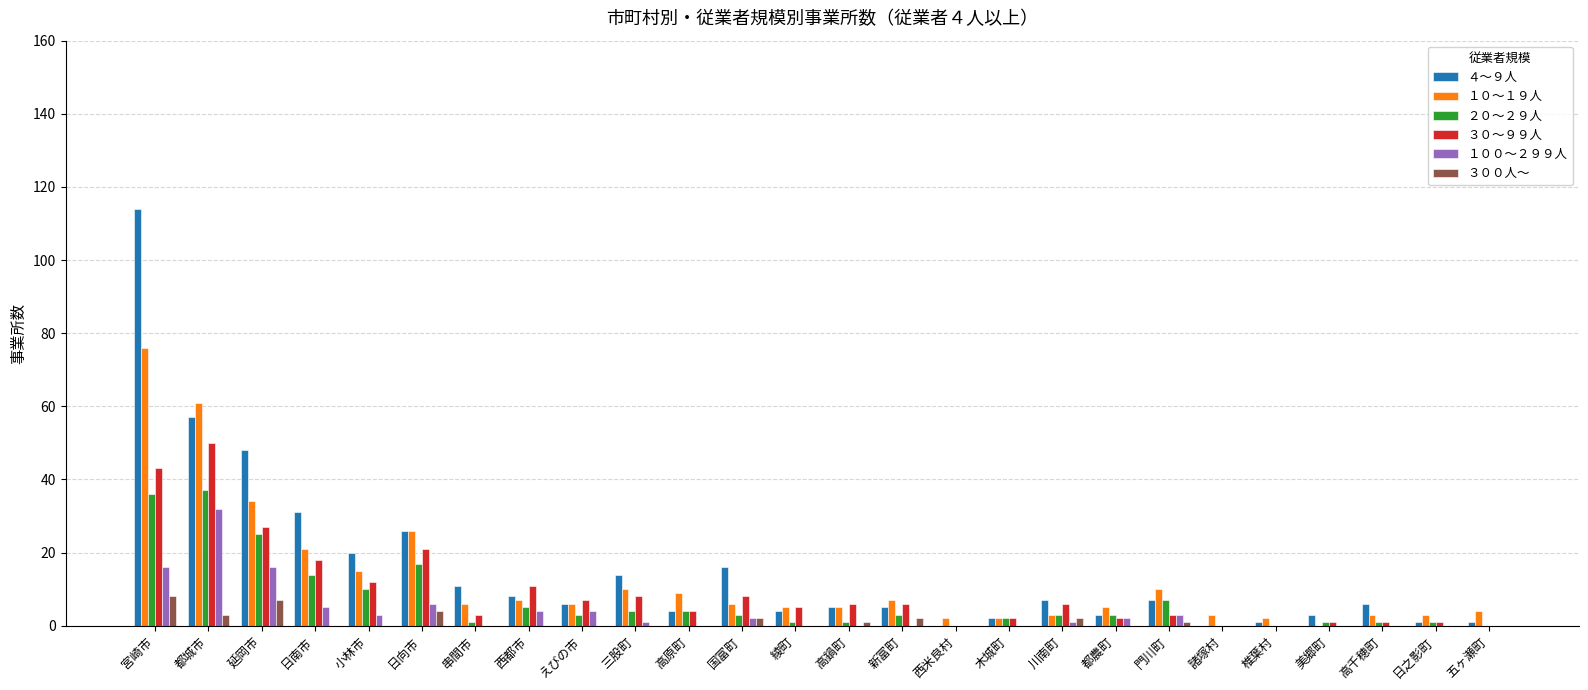

Which series has the widest spread of values?

４～９人